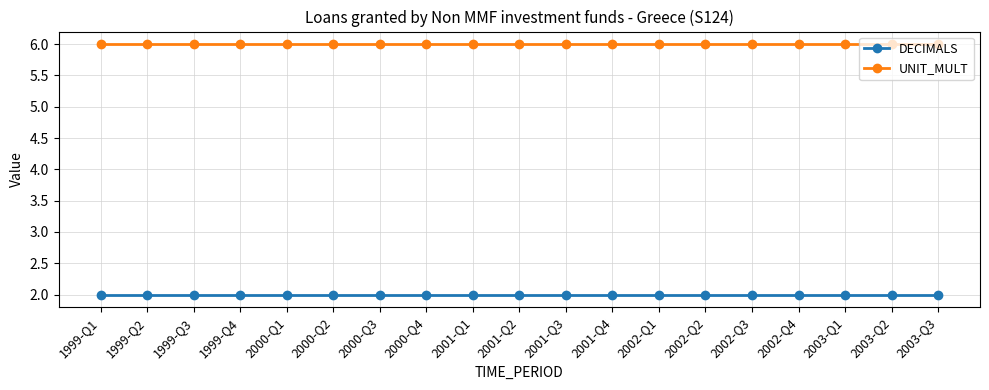

Which series has the largest total across all categories?

UNIT_MULT